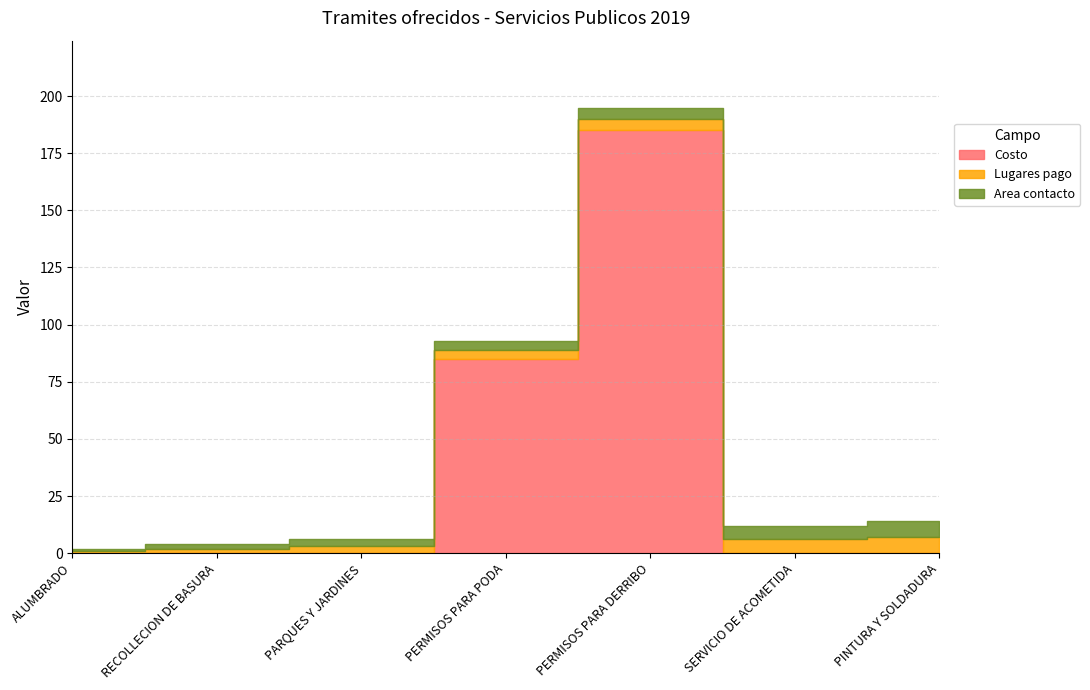

What is the average value of the Lugares pago series?

4